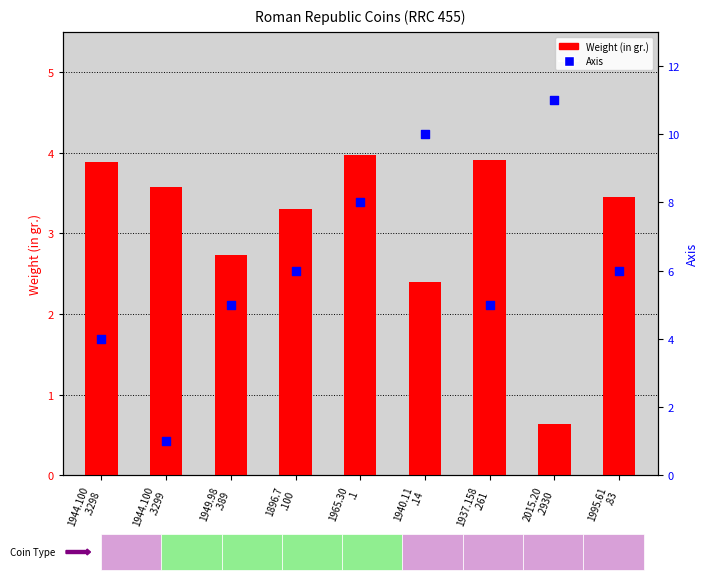

At which category is the sum across all series the highest?

1940.11
.14